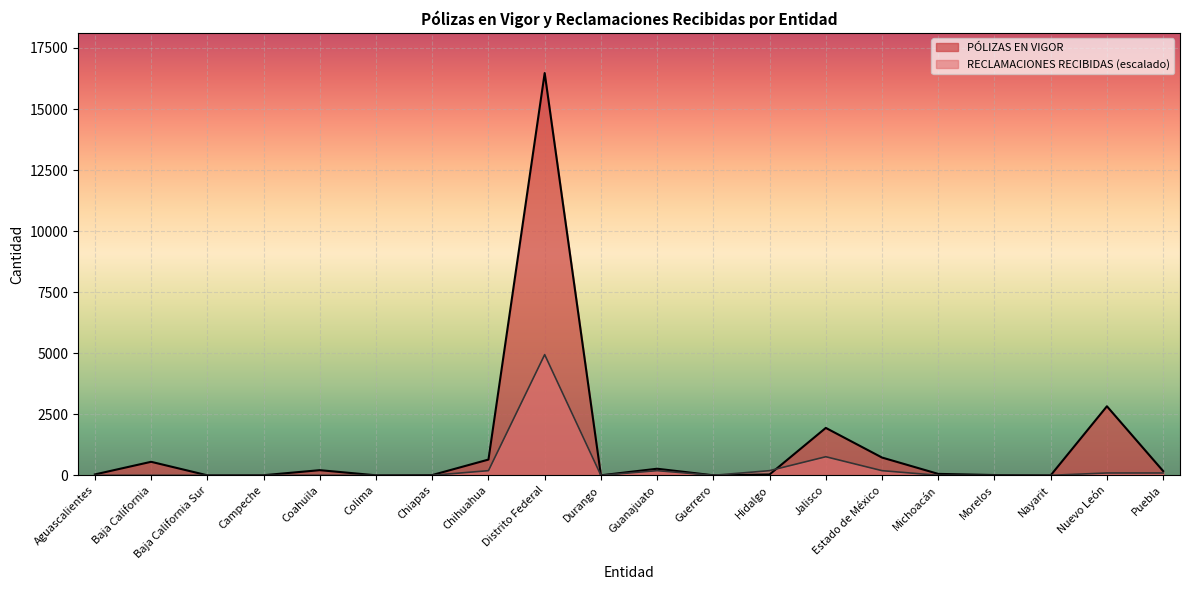

How many data points in PÓLIZAS EN VIGOR are above 58?

9